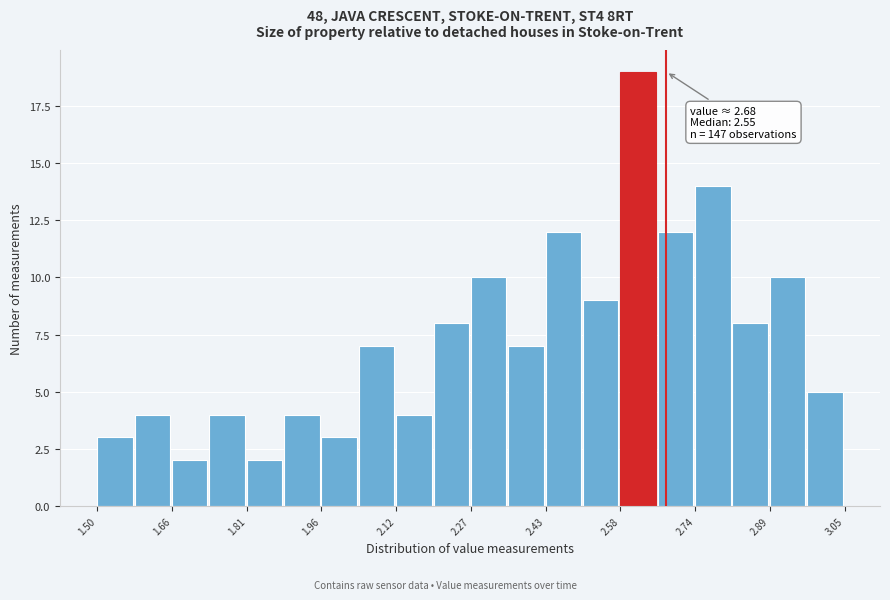

Read against the x-axis, roughly where is the centre of the tallest bar?

2.62